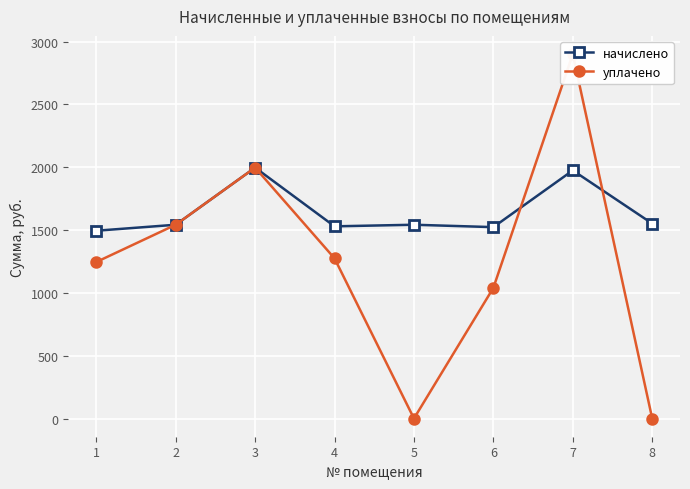

Where do начислено and уплачено first cross each other?

6 and 7